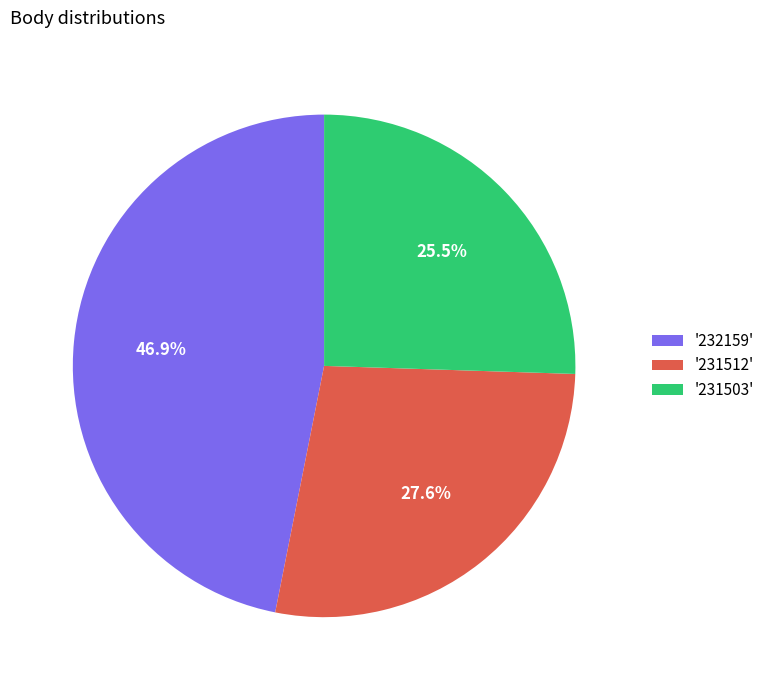

Is the sum of '231503' and '231512' greater than half?

Yes